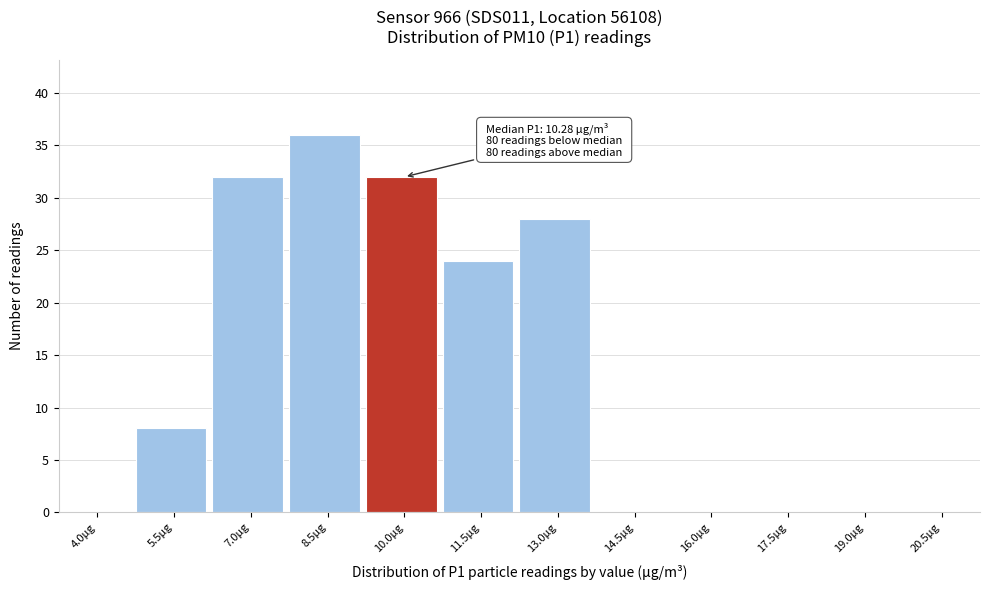

Reading left to right, what are all the values shown in this chart?

4.0µg=0	5.5µg=8	7.0µg=32	8.5µg=36	10.0µg=32	11.5µg=24	13.0µg=28	14.5µg=0	16.0µg=0	17.5µg=0	19.0µg=0	20.5µg=0